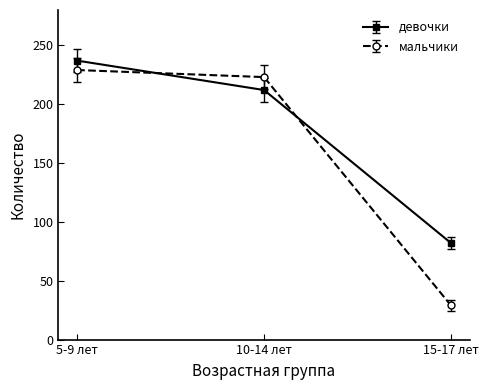

What value does the девочки series have at 15-17 лет, to the nearest 10?

80